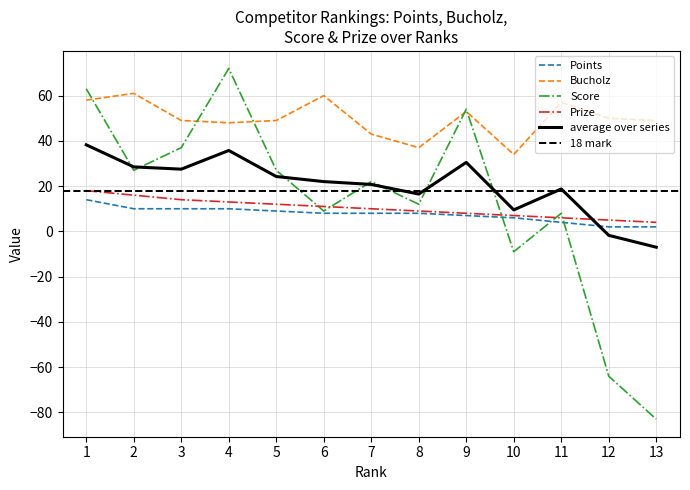

Reading right to left, what are all the values shown in this chart?

Points: 13=2	12=2	11=4	10=6	9=7	8=8	7=8	6=8	5=9	4=10	3=10	2=10	1=14
Bucholz: 13=49	12=50	11=57	10=34	9=53	8=37	7=43	6=60	5=49	4=48	3=49	2=61	1=58
Score: 13=-83	12=-64	11=8	10=-9	9=54	8=12	7=22	6=9	5=27	4=72	3=37	2=27	1=63
Prize: 13=4	12=5	11=6	10=7	9=8	8=9	7=10	6=11	5=12	4=13	3=14	2=16	1=18